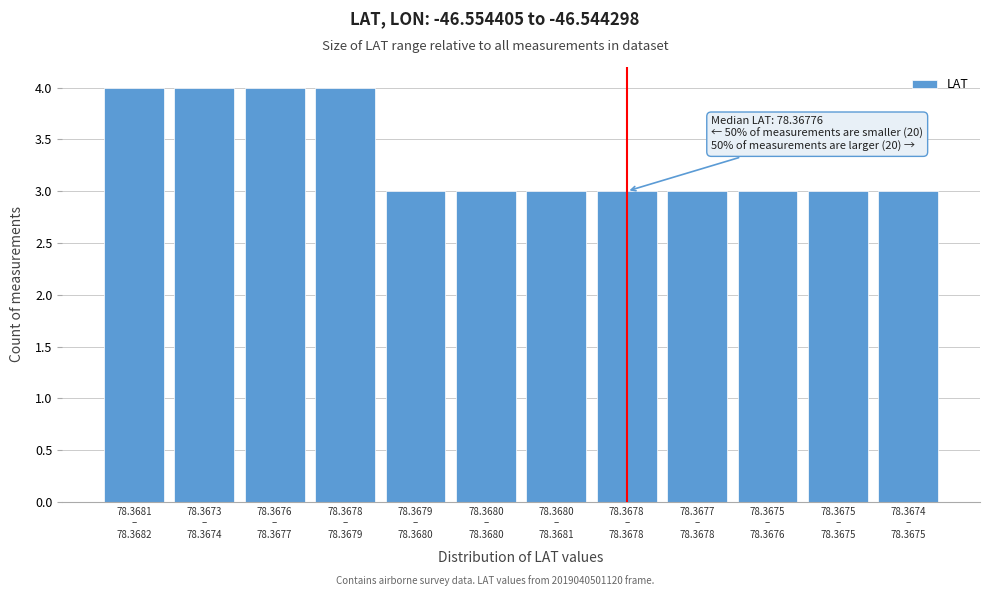

Reading right to left, list all the values displayed in this chart.

3	3	3	3	3	3	3	3	4	4	4	4